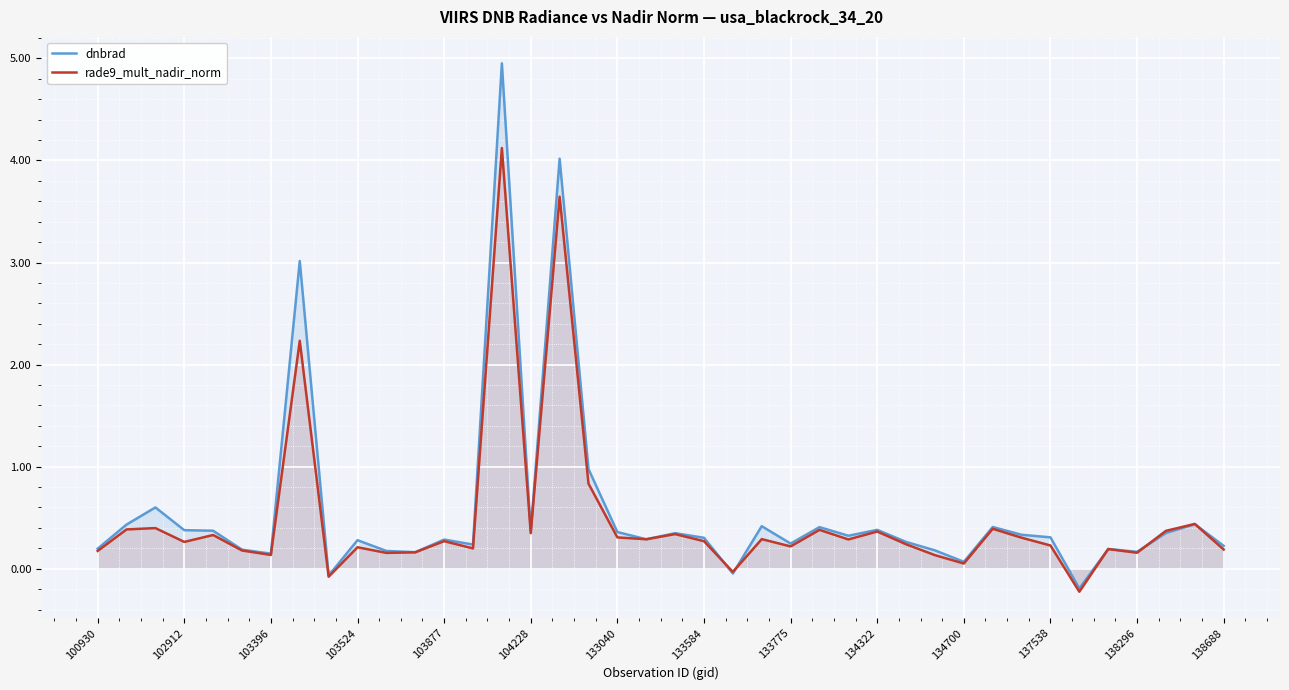

Reading left to right, what are all the values shown in this chart?

dnbrad: 0.2	0.4	0.6	0.4	0.4	0.2	0.1	3.0	-0.1	0.3	0.2	0.2	0.3	0.2	5.0	0.4	4.0	1.0	0.4	0.3	0.3	0.3	-0.0	0.4	0.2	0.4	0.3	0.4	0.3	0.2	0.1	0.4	0.3	0.3	-0.2	0.2	0.2	0.4	0.4	0.2
rade9_mult_nadir_norm: 0.2	0.4	0.4	0.3	0.3	0.2	0.1	2.2	-0.1	0.2	0.2	0.2	0.3	0.2	4.1	0.3	3.6	0.8	0.3	0.3	0.3	0.3	-0.0	0.3	0.2	0.4	0.3	0.4	0.2	0.1	0.1	0.4	0.3	0.2	-0.2	0.2	0.2	0.4	0.4	0.2